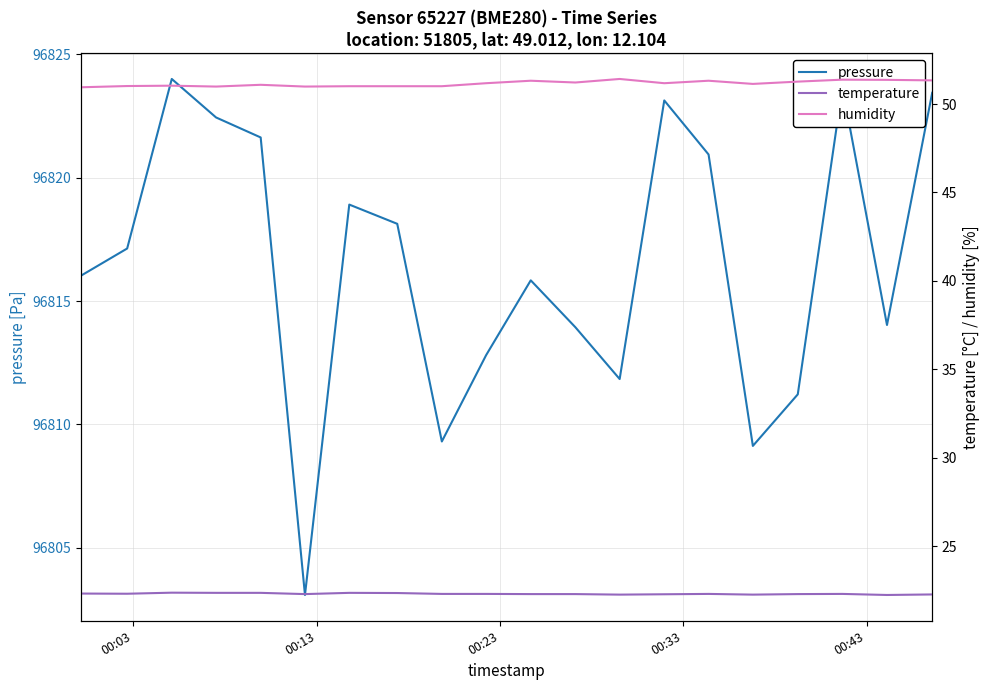

How many values in the pressure series exceed 96817?

10